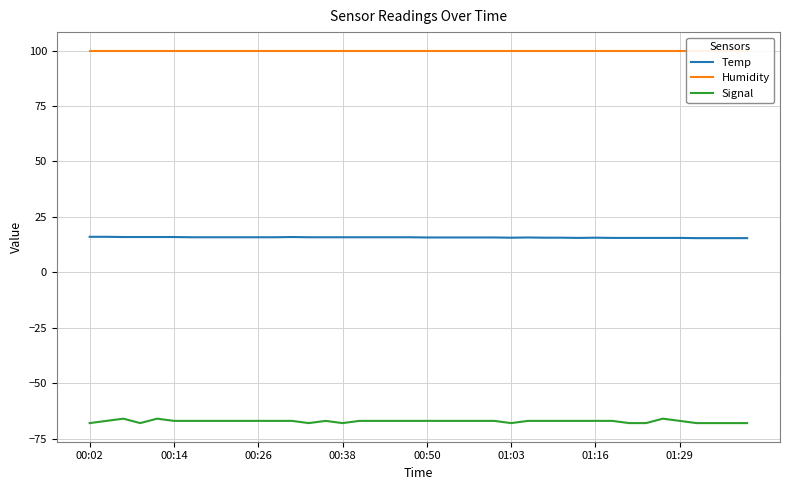

What is the value of the Humidity point at the 37th from the left?

99.9